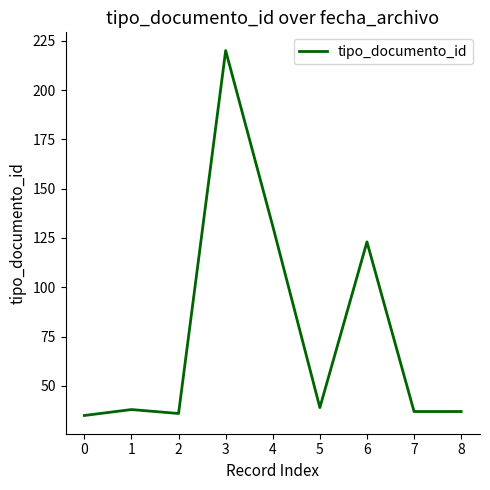

Which category has the highest value across all series?

3